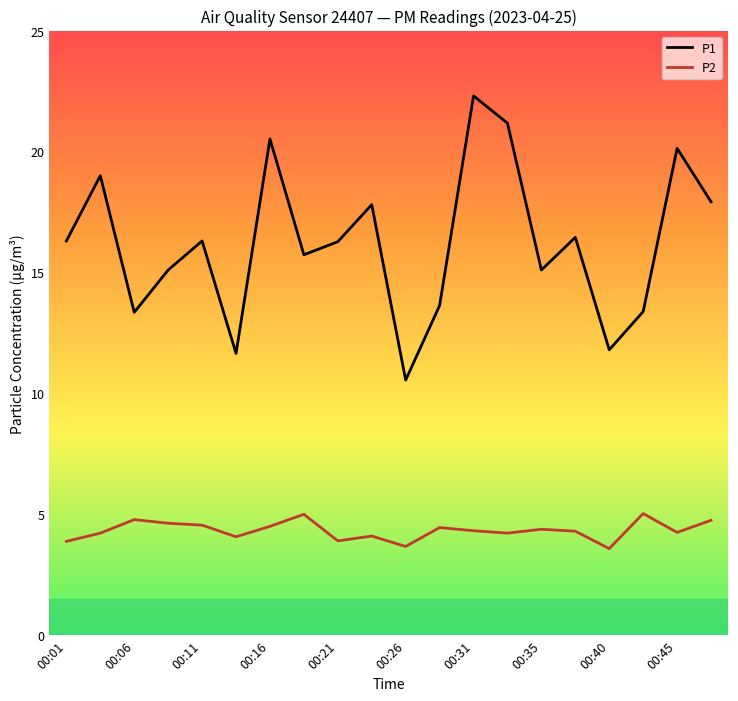

Is this an area chart (filled region under the line)?

No